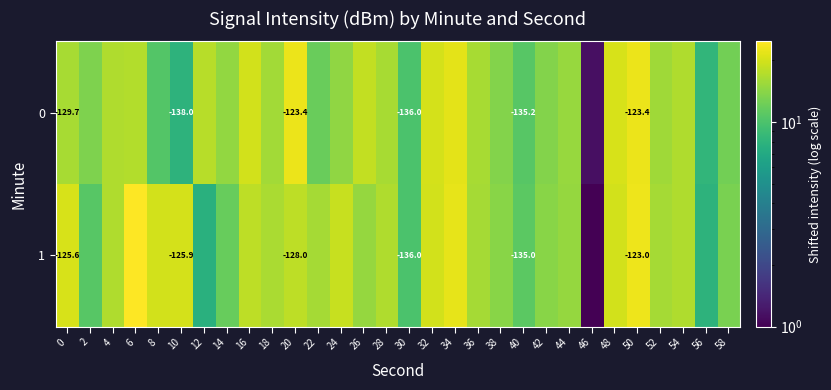

Where is 1 nearest to the value 12?

14